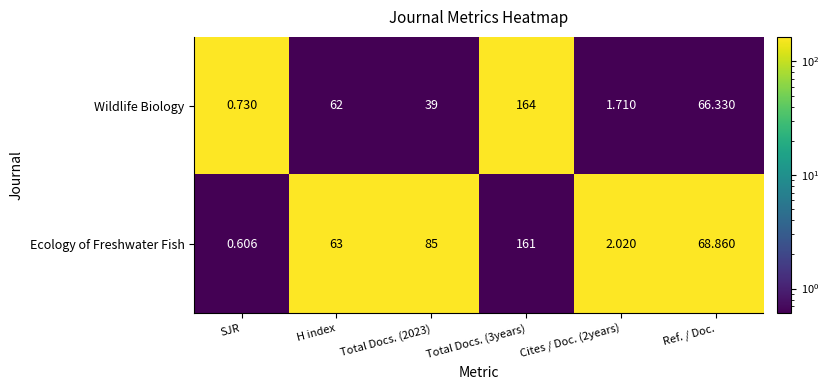

List the series in order of their overall mean, highest first.

Ecology of Freshwater Fish, Wildlife Biology